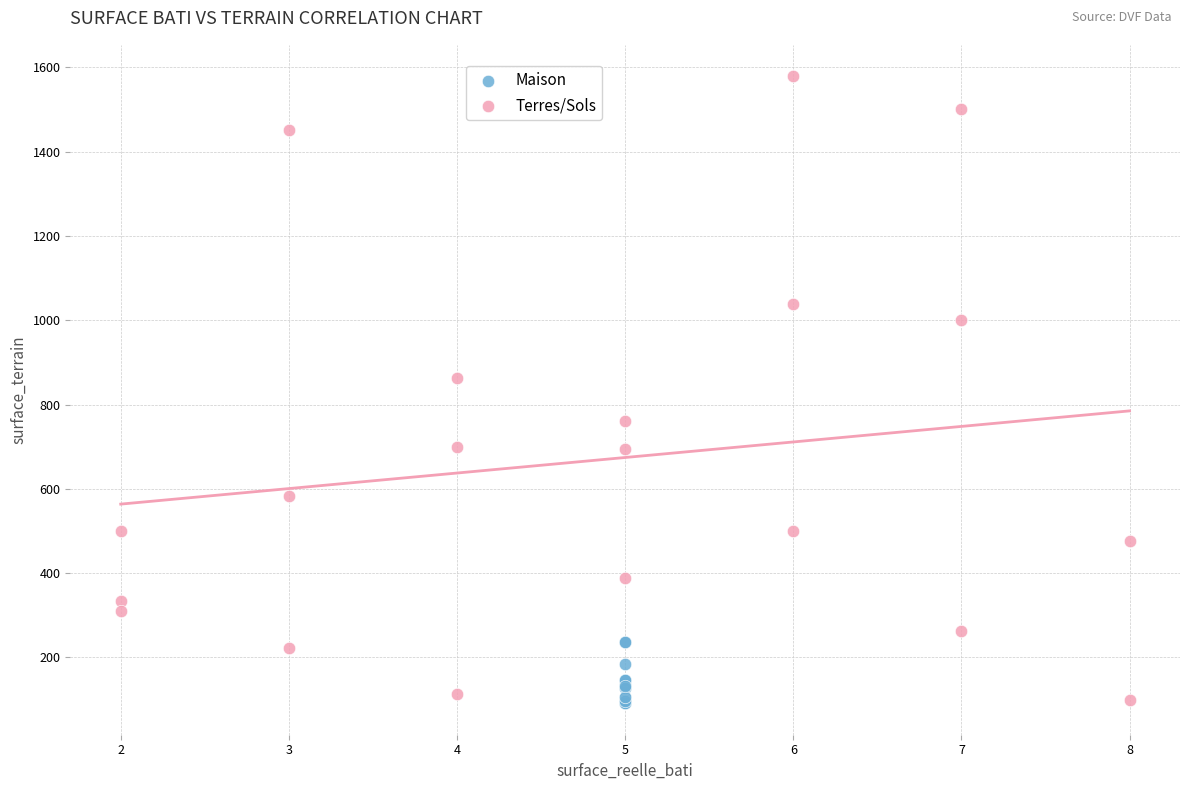

Which series reaches the maximum Y coordinate?

Terres/Sols